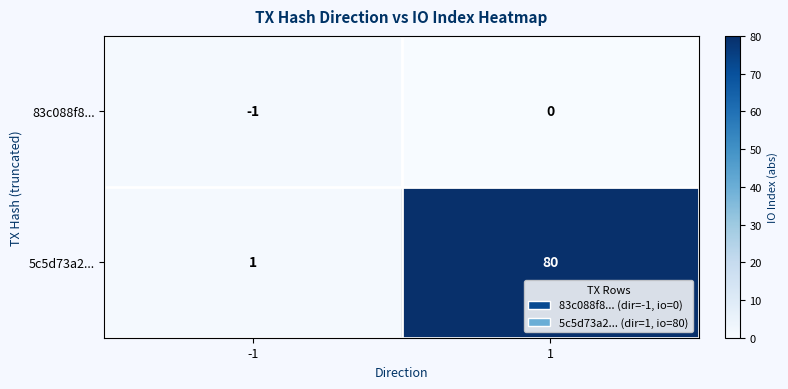

Read the 5c5d73a2... value at 1.

80